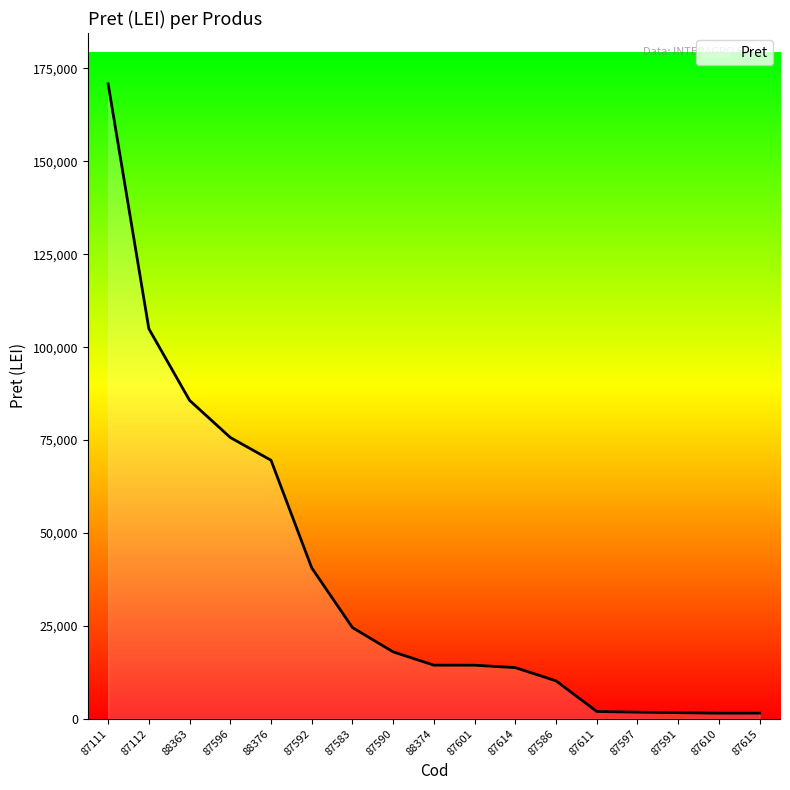

How many distinct data groups are displayed?

1